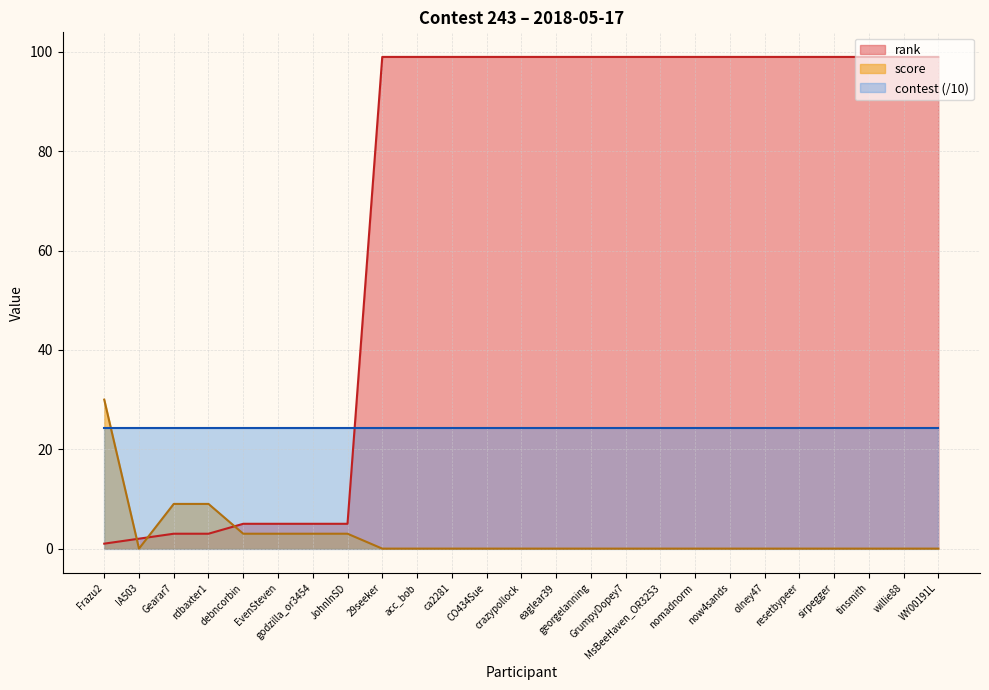

Which has a higher value, JohnInSD or MsBeeHaven_OR3253?

MsBeeHaven_OR3253